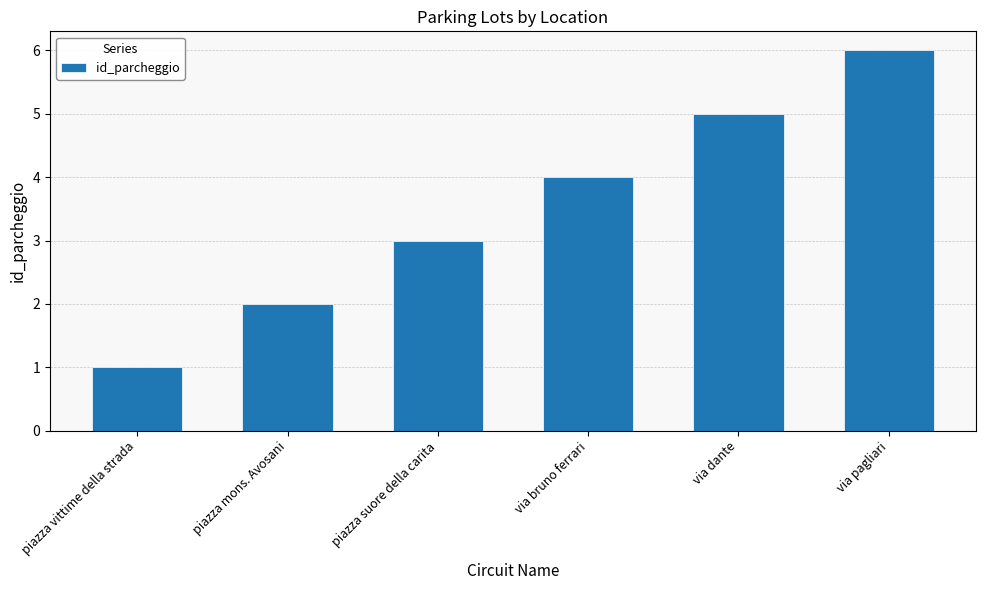

Rank the categories by value from lowest to highest.

piazza vittime della strada, piazza mons. Avosani, piazza suore della carita, via bruno ferrari, via dante, via pagliari